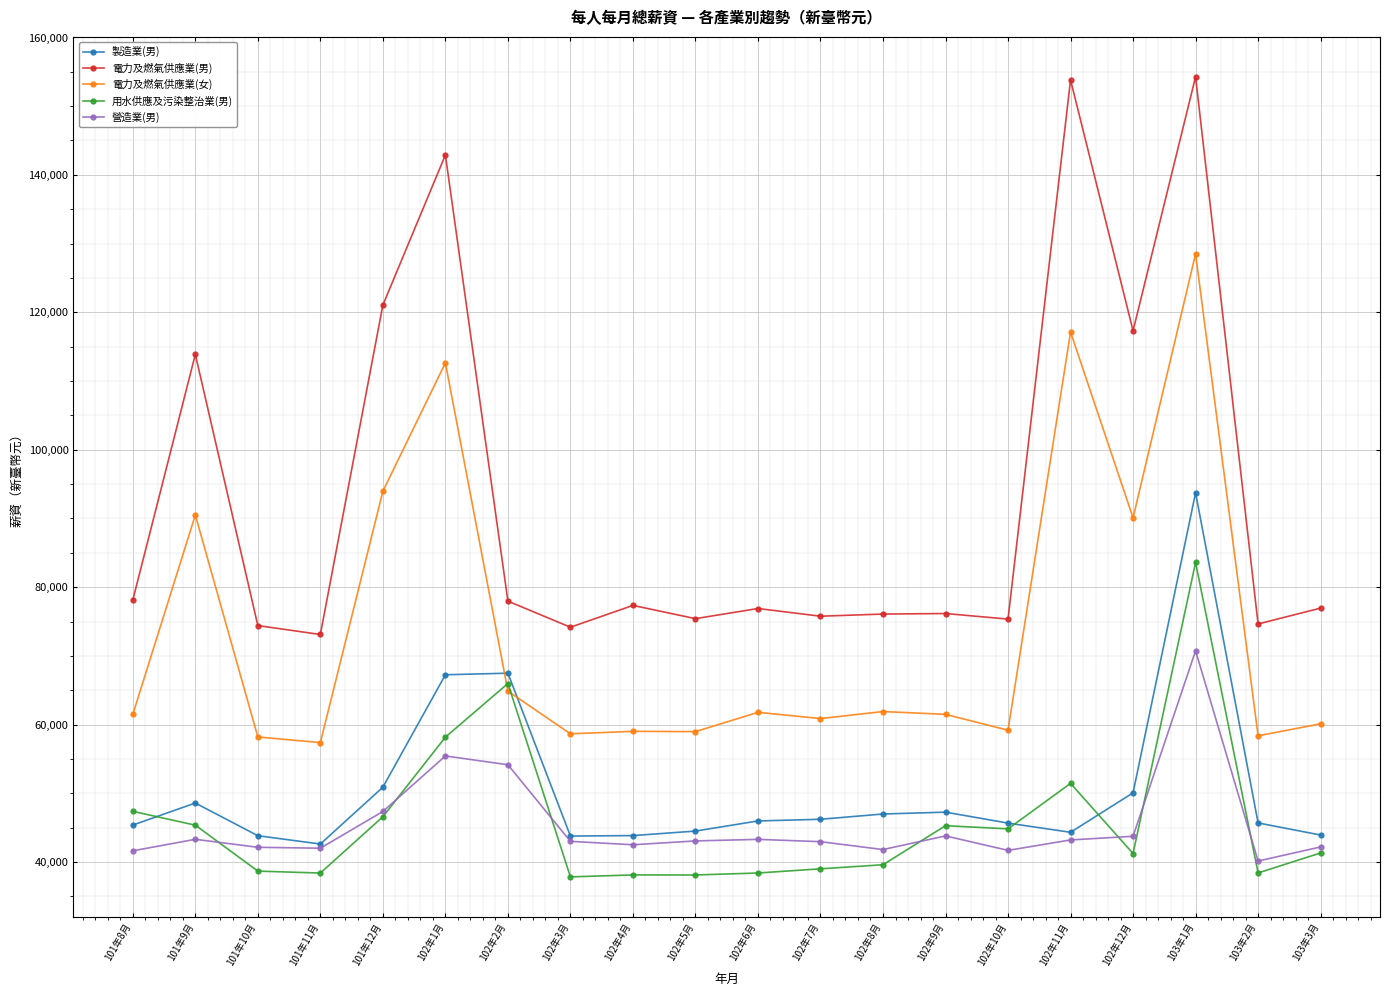

List the series in order of their peak value, lowest first.

營造業(男), 用水供應及污染整治業(男), 製造業(男), 電力及燃氣供應業(女), 電力及燃氣供應業(男)